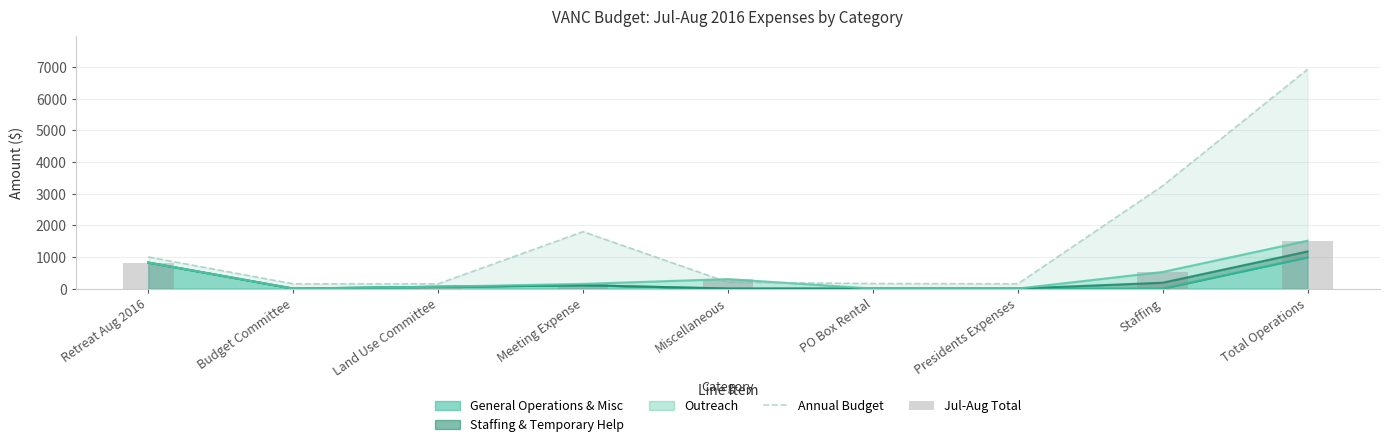

Between Total Operations and Staffing, which is larger?

Total Operations